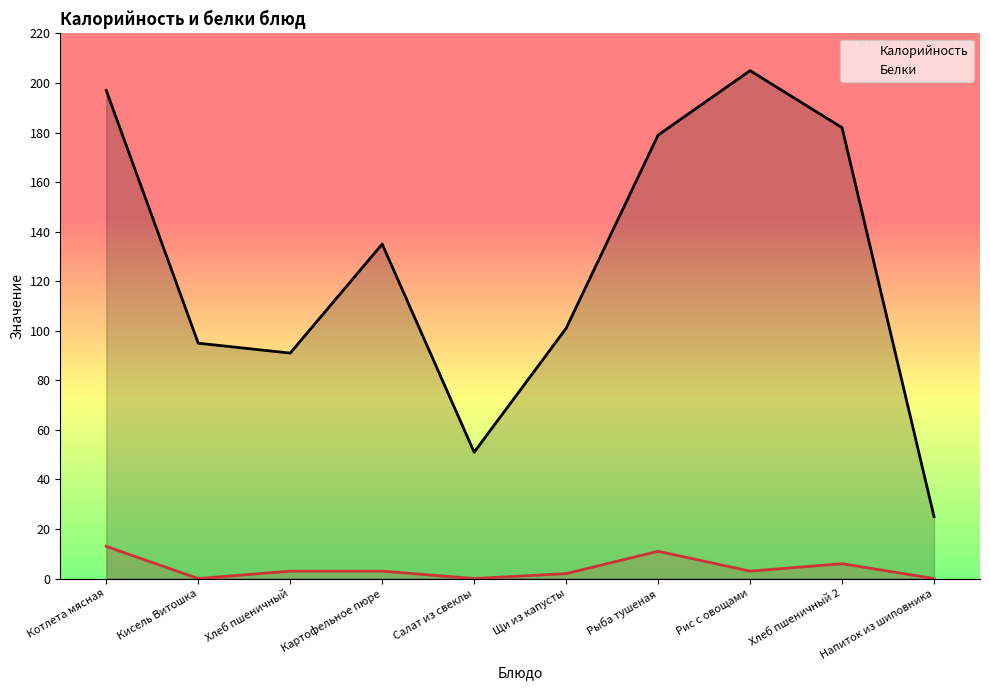

The Белки series shows 0 at Салат из свеклы. True or false?

True